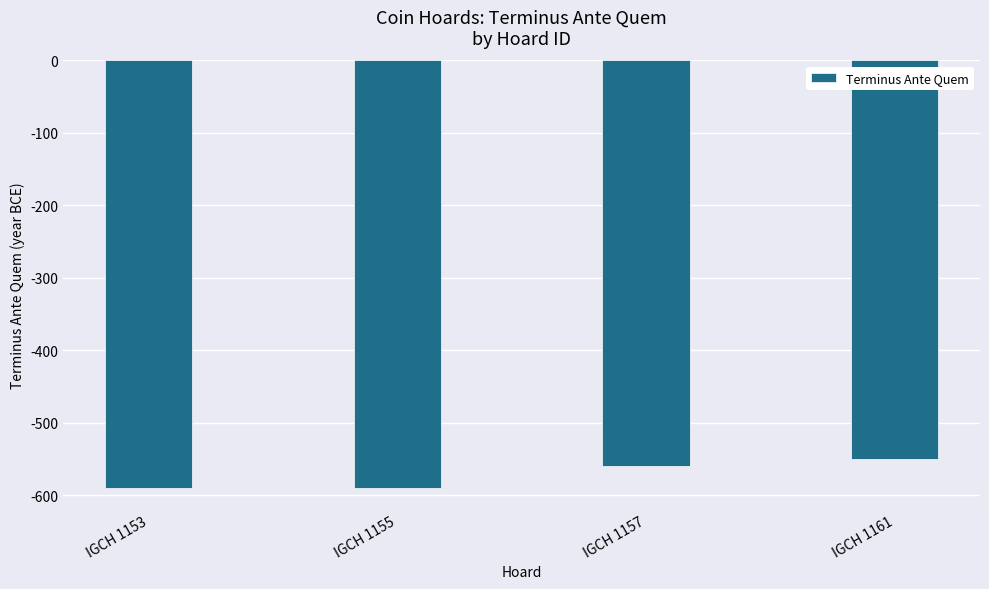

Reading right to left, what are all the values shown in this chart?

IGCH 1161=-550	IGCH 1157=-560	IGCH 1155=-590	IGCH 1153=-590